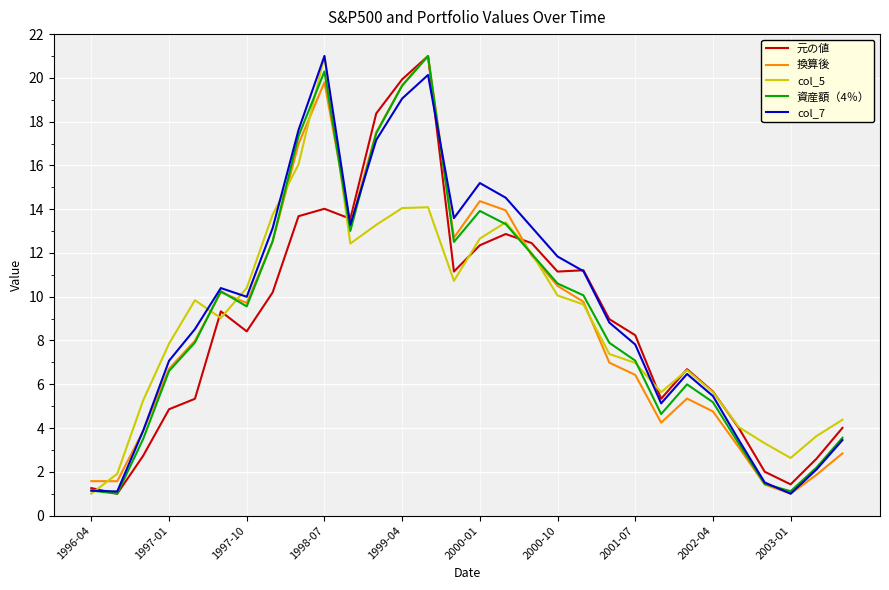

What is the greatest value displayed?

21.0